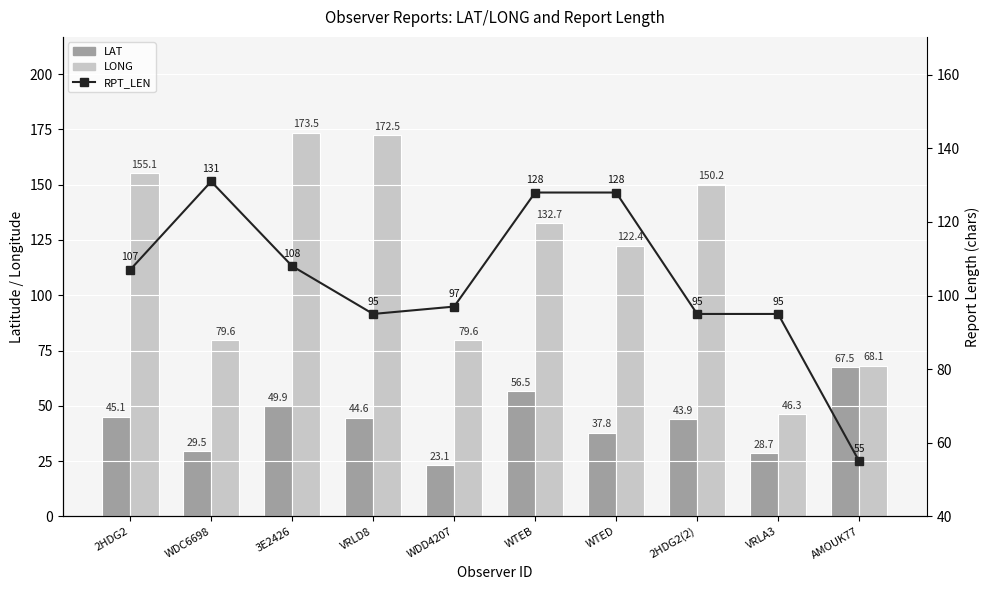

Between WTEB and WDD4207, which is larger?

WTEB